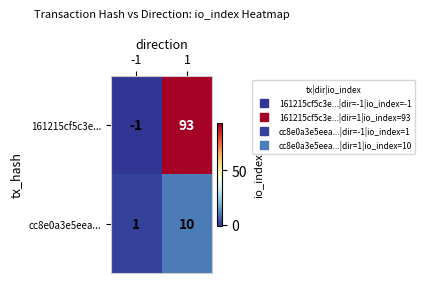

What is the sum of all cc8e0a3e5eea... values?

11